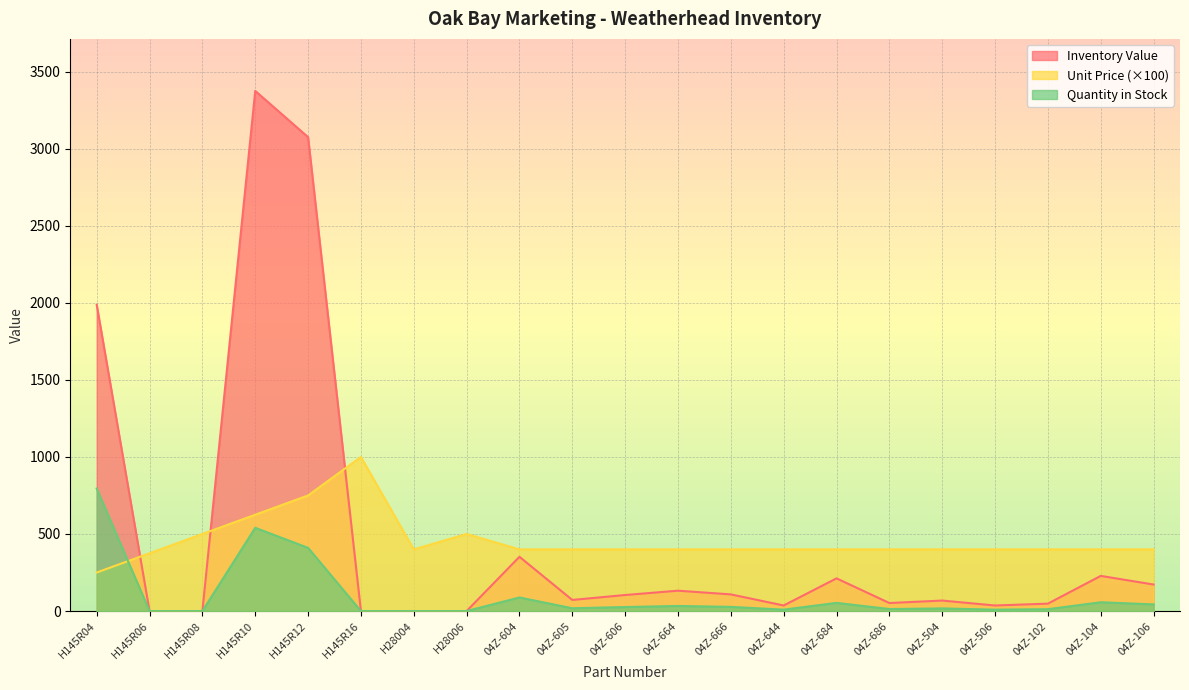

Count the number of categories in the chart.

21